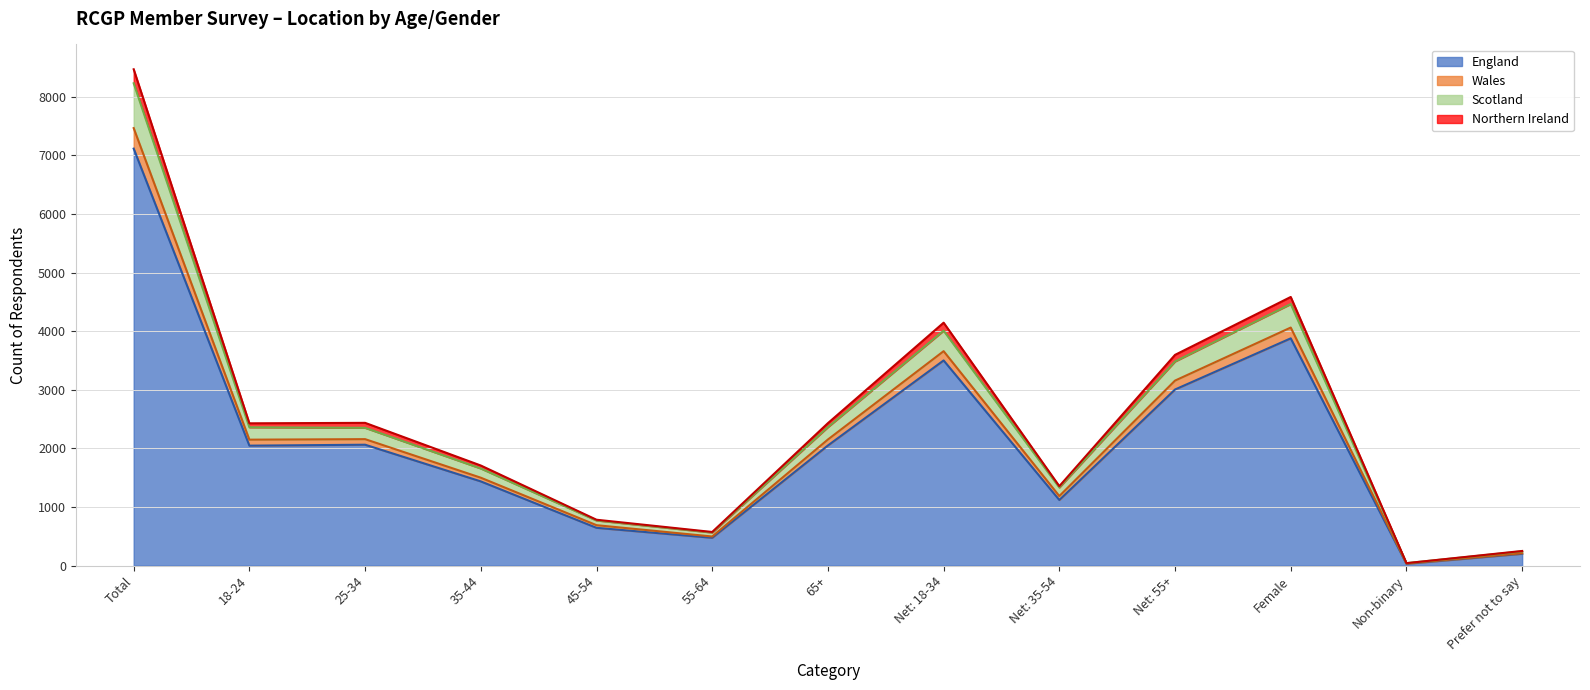

The value of England at 45-54 is 645. True or false?

True